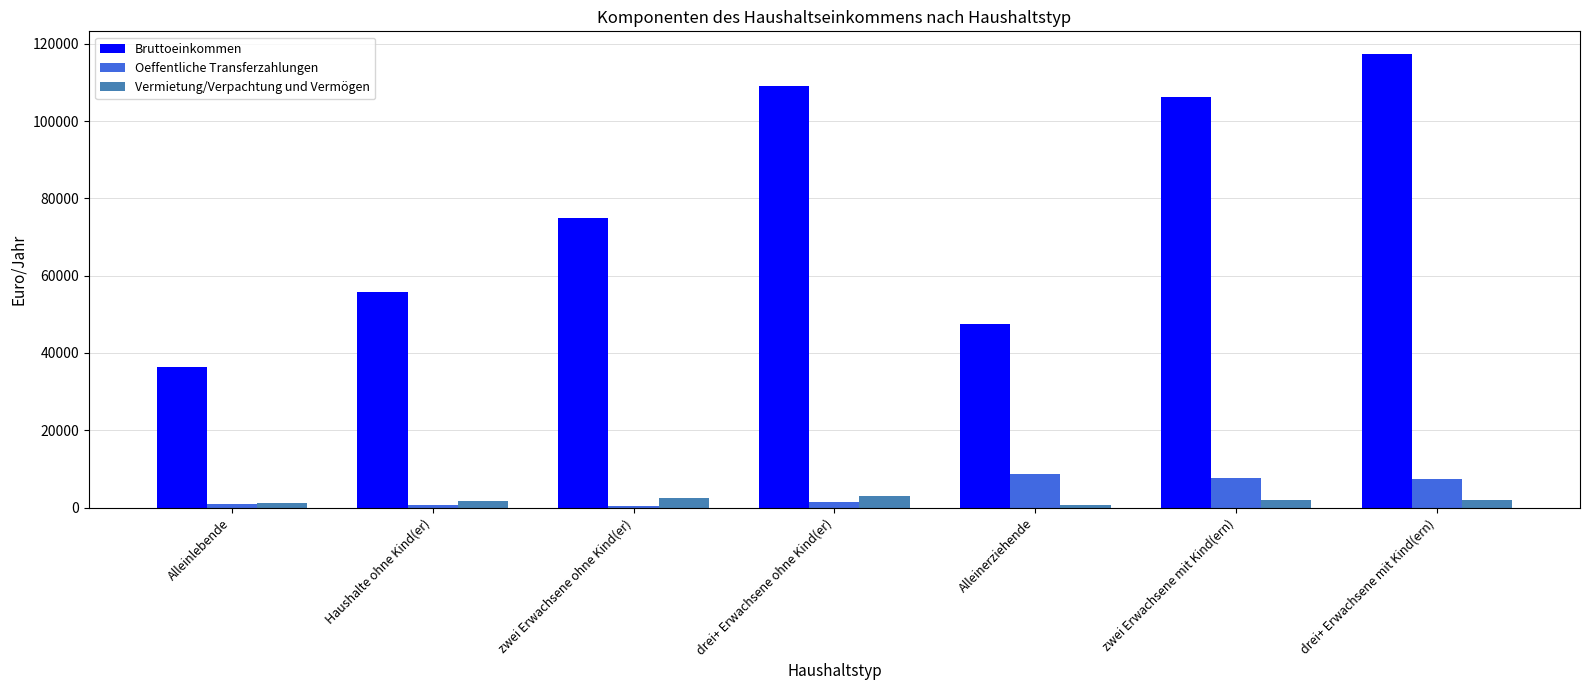

Which series has the largest total across all categories?

Bruttoeinkommen